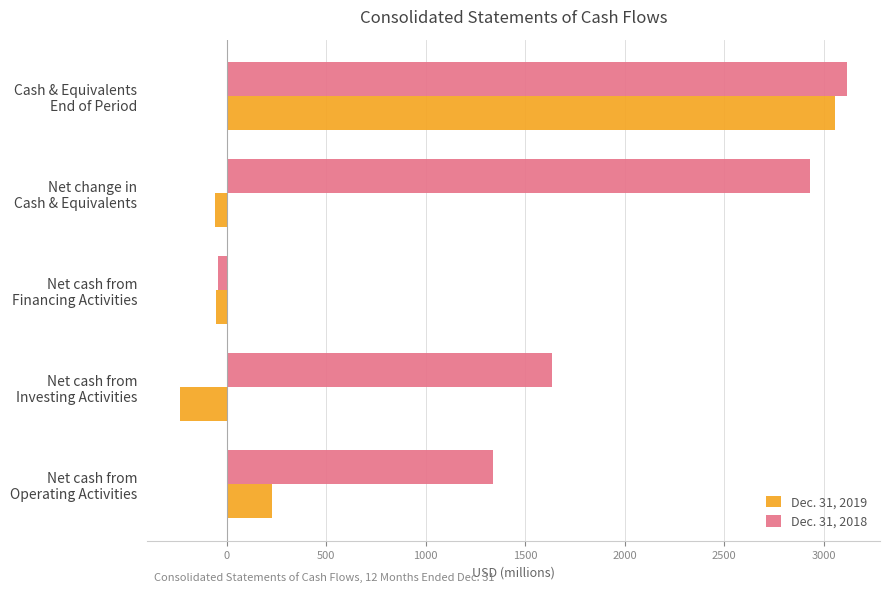

How many positive values does the Dec. 31, 2019 series have?

2